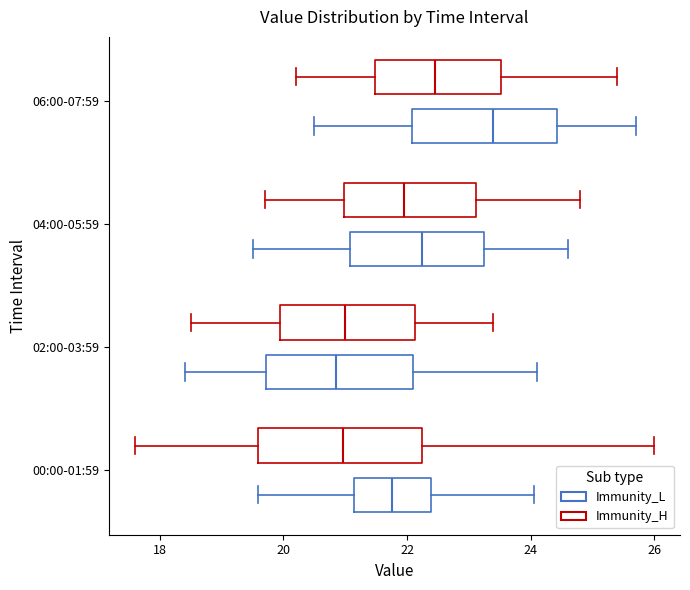

Where does the median line of the box for 06:00-07:59 (Immunity_L) sit on the x-axis? The values are not printed on the chart, so give them approximately, as read against the axis.

23.4